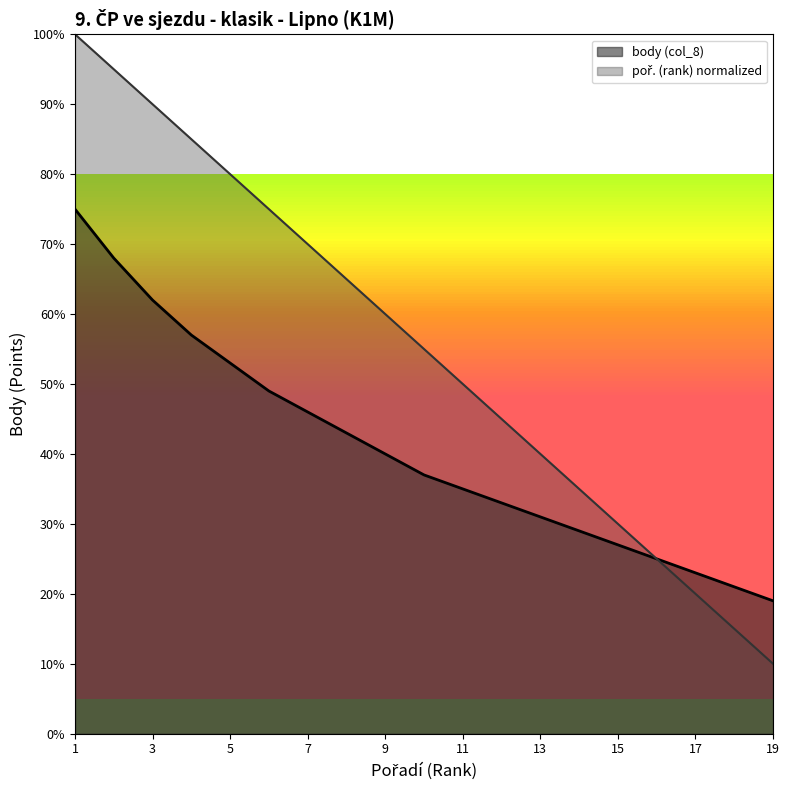

What is the greatest value displayed?

100